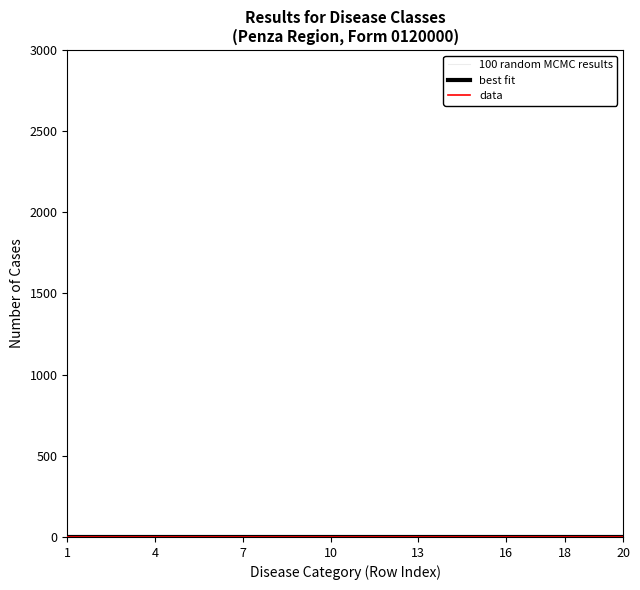

What is the difference between the maximum and minimum values in the 100 random MCMC results series?

0.1